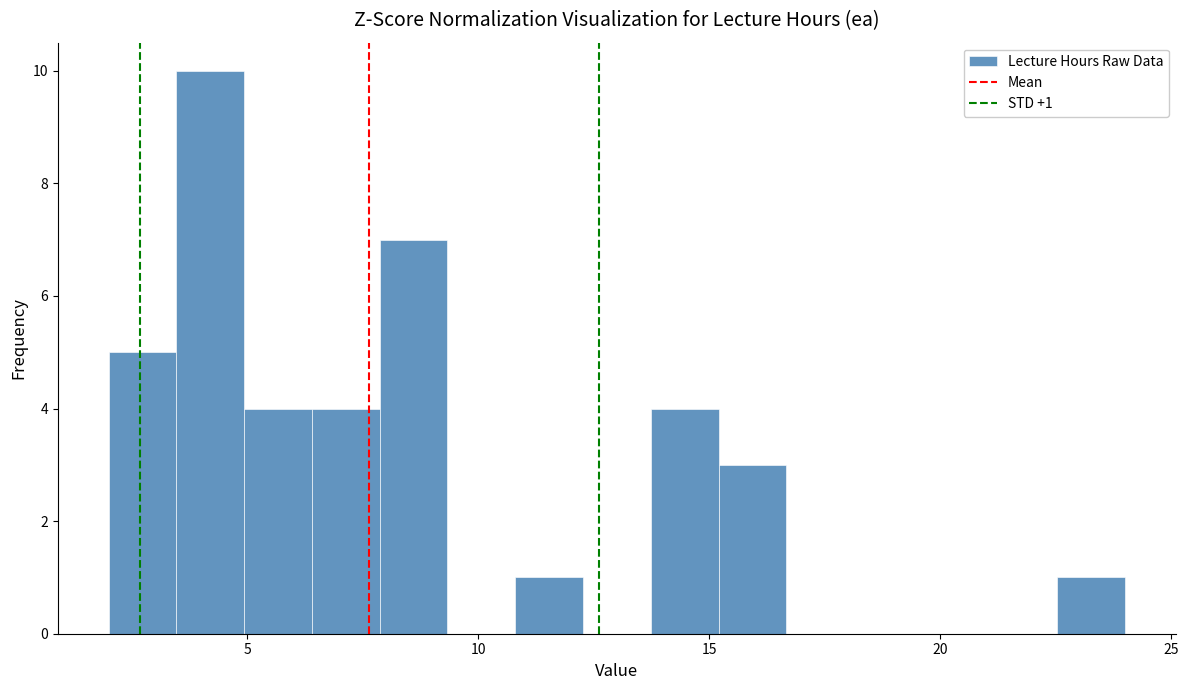

Around what value on the x-axis is the tallest bar? Give the approximate position of its centre, as read against the axis.

4.0